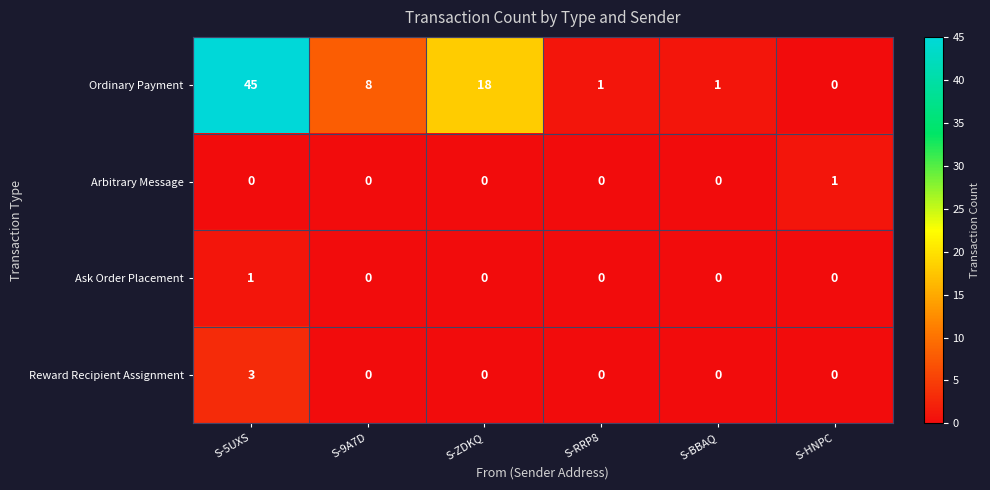

What is the difference between the highest and lowest values at S-5UXS?

45